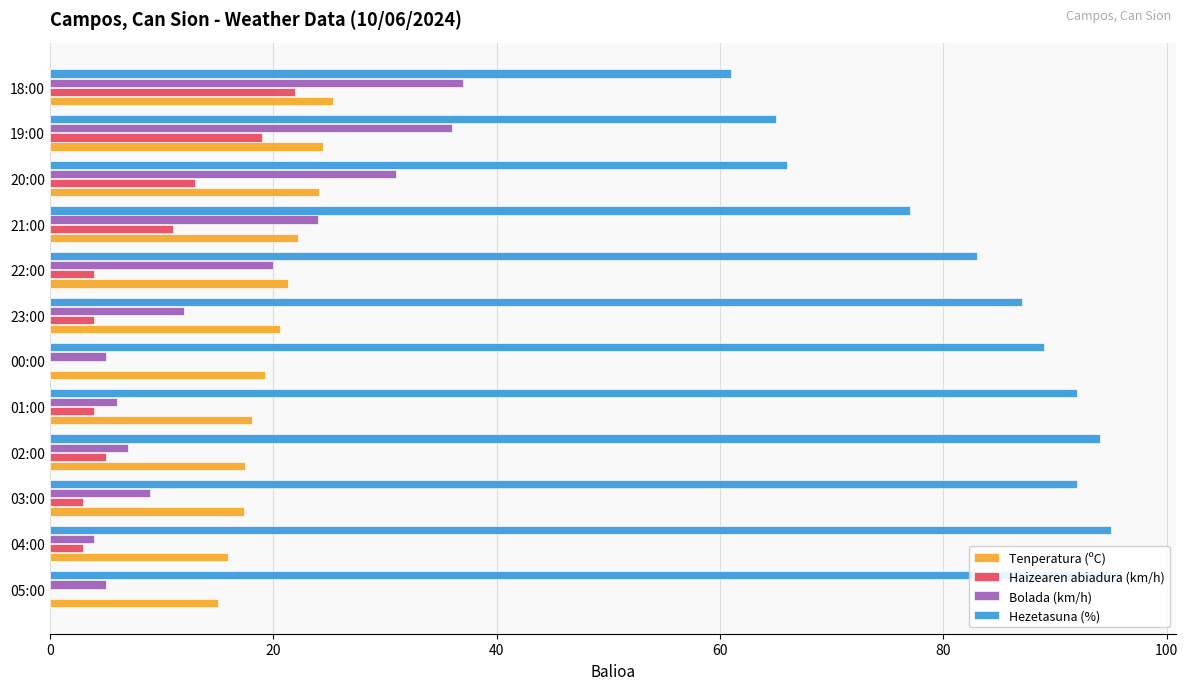

At how many categories does at least one series exceed 14?

12